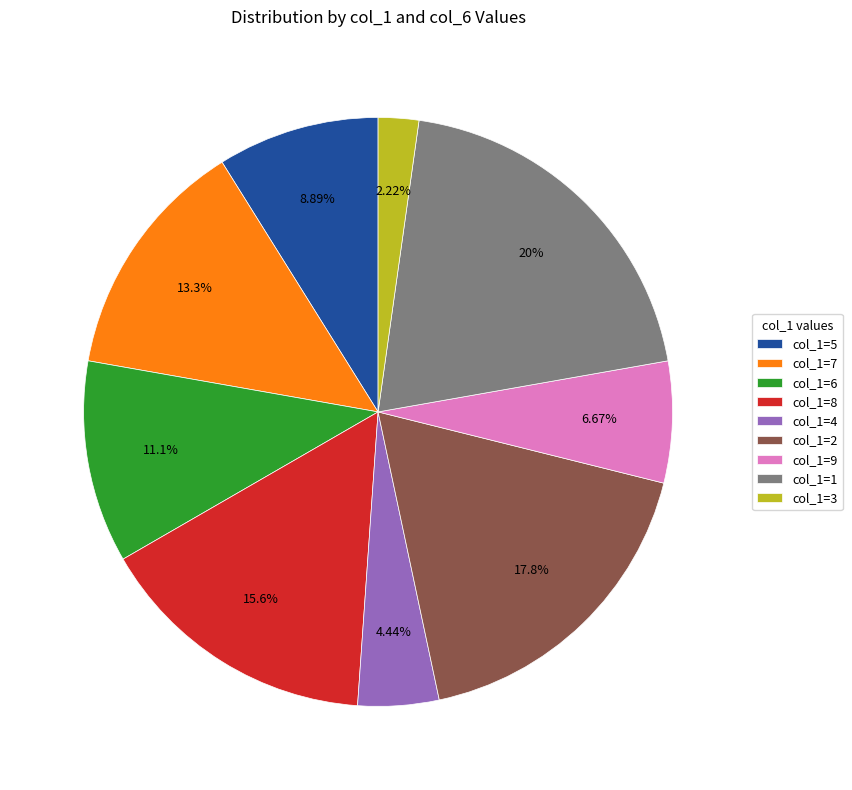

Approximately how many times larger is the value at col_1=7 compared to col_1=5?

1.5